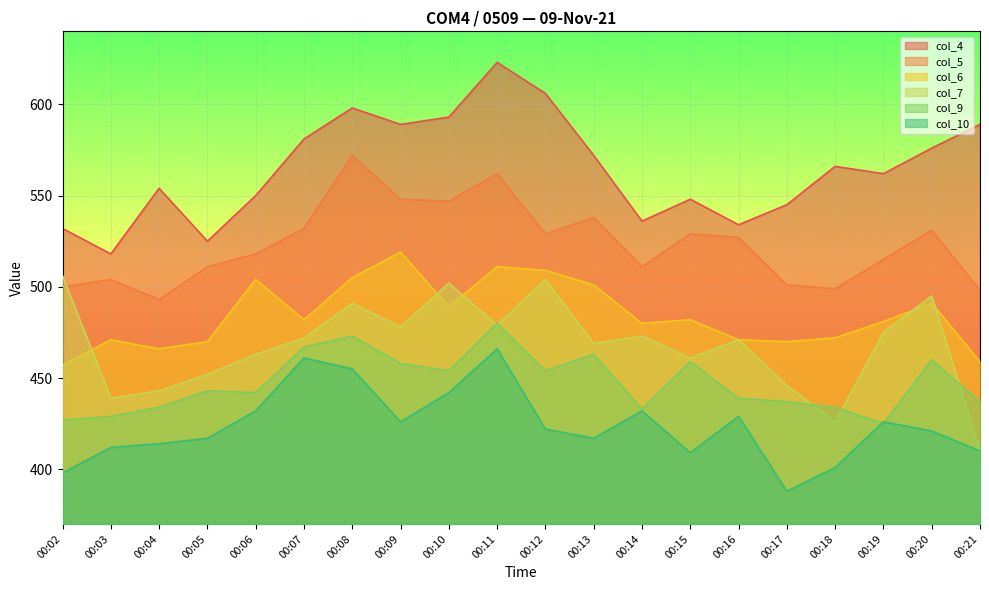

What is the difference between the highest and lowest values at 00:07?

120